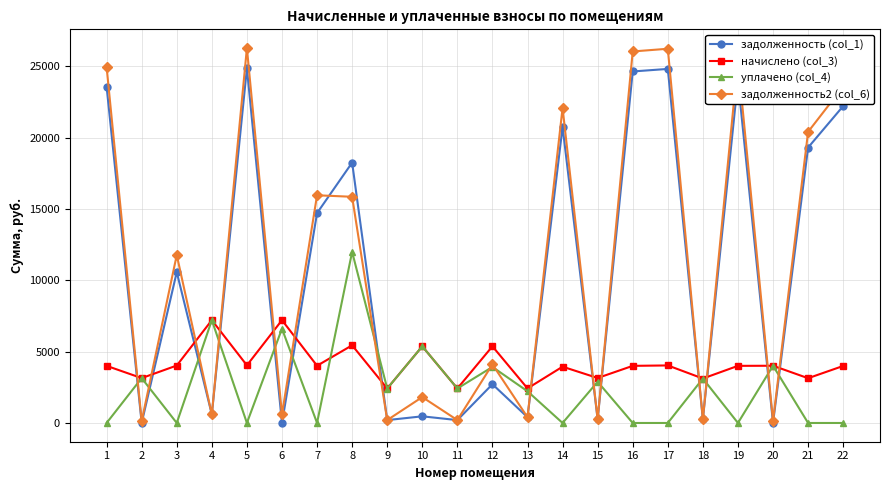

What is the maximum value for задолженность2 (col_6)?

26290.9